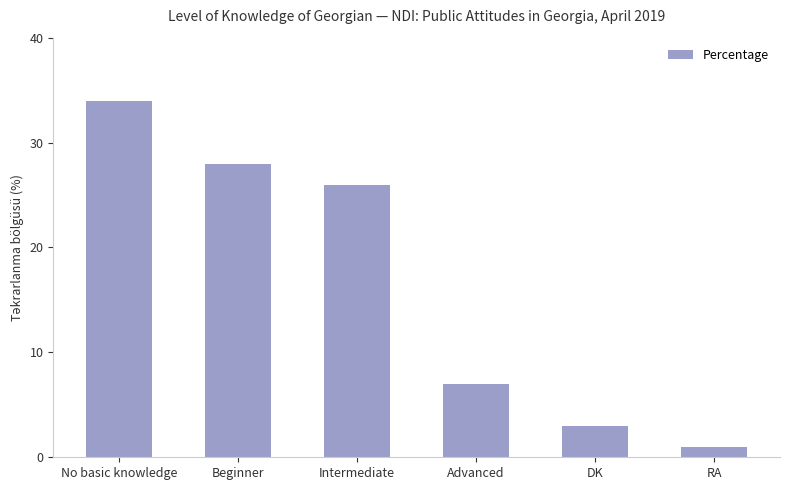

Rank the categories by value from highest to lowest.

No basic knowledge, Beginner, Intermediate, Advanced, DK, RA